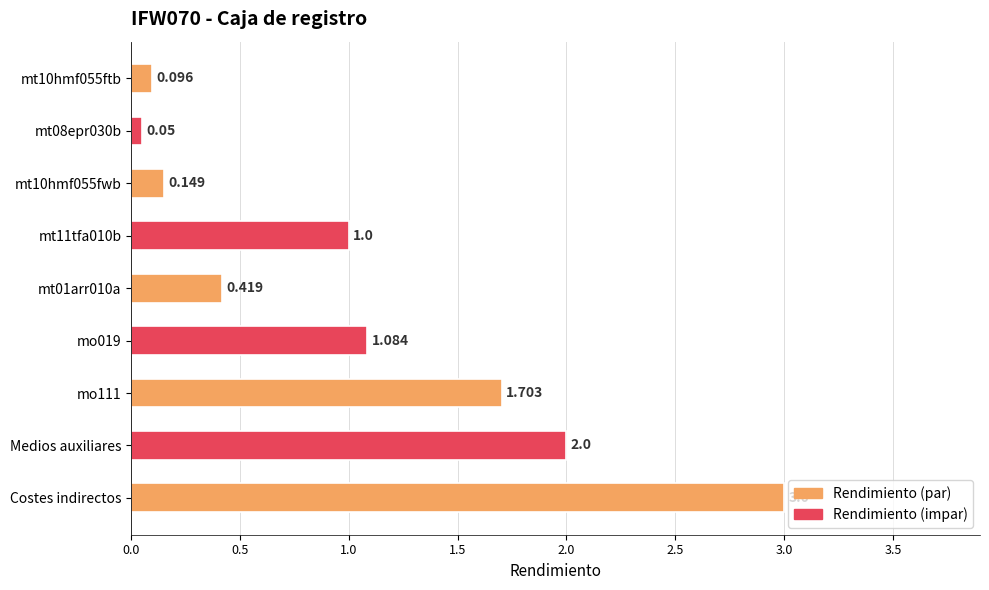

List the labels in order of value, smallest first.

mt08epr030b, mt10hmf055ftb, mt10hmf055fwb, mt01arr010a, mt11tfa010b, mo019, mo111, Medios auxiliares, Costes indirectos